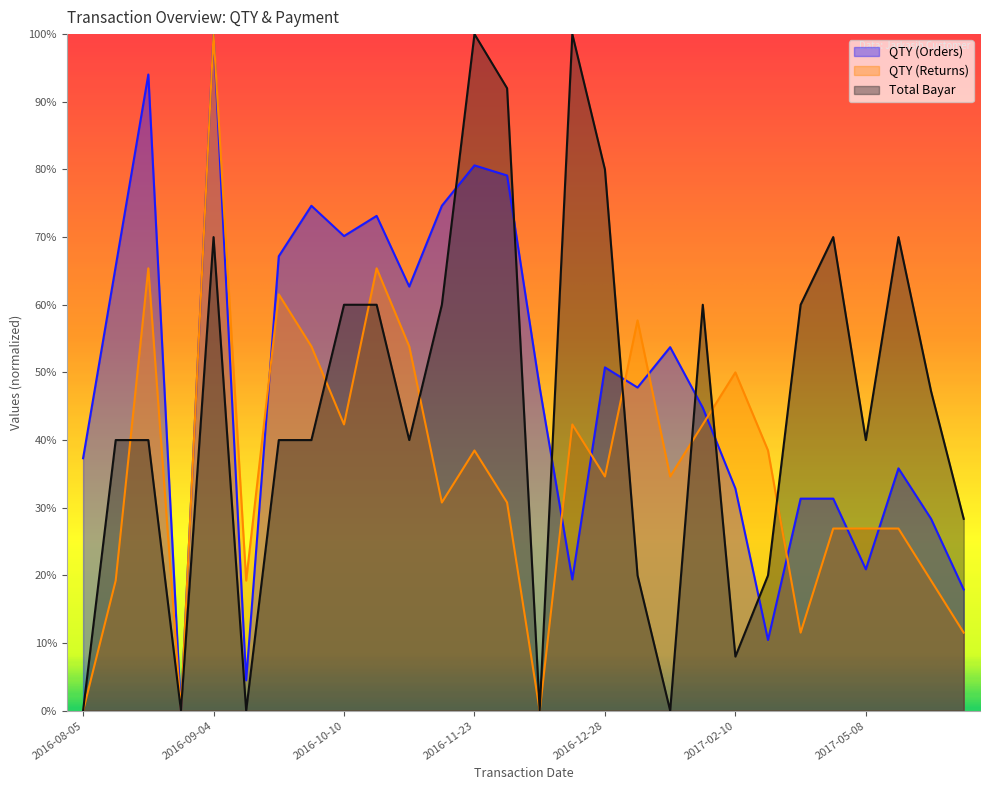

At which category is the sum across all series the highest?

2016-09-04